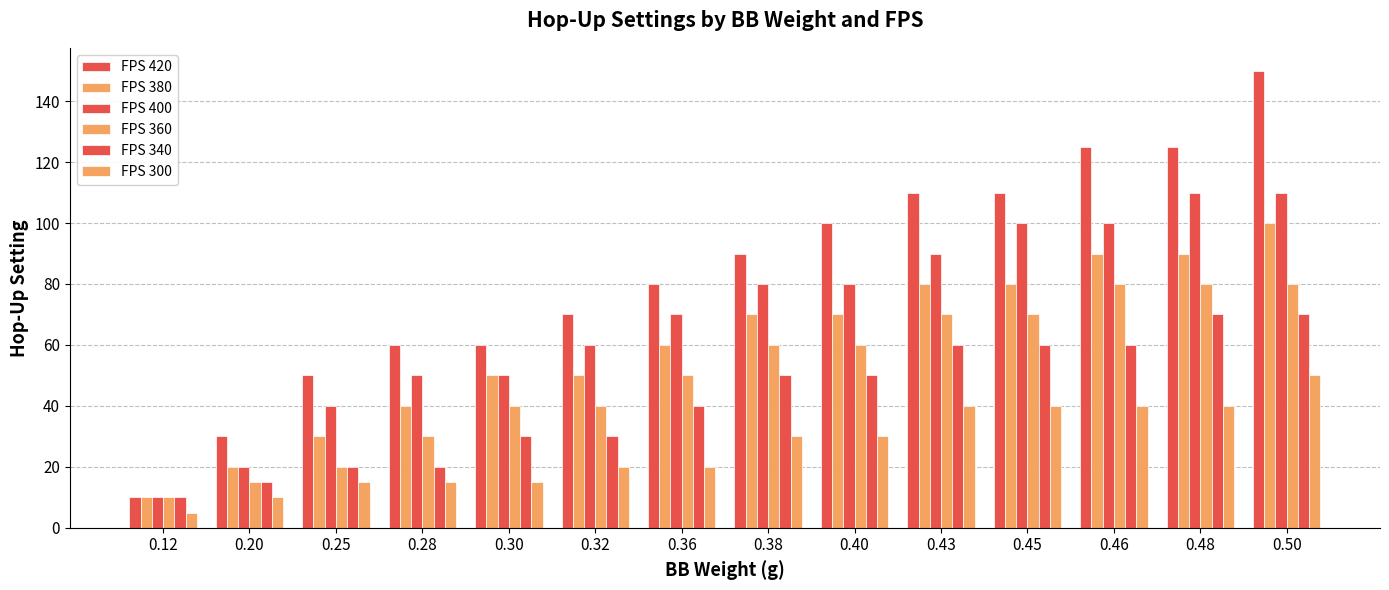

How many data points in FPS 340 are less than 50?

7